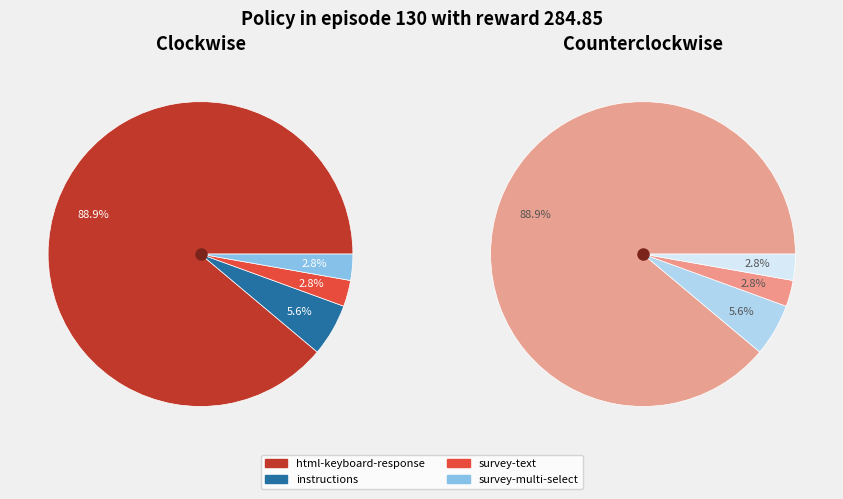

Does other account for over 50% of the chart?

No